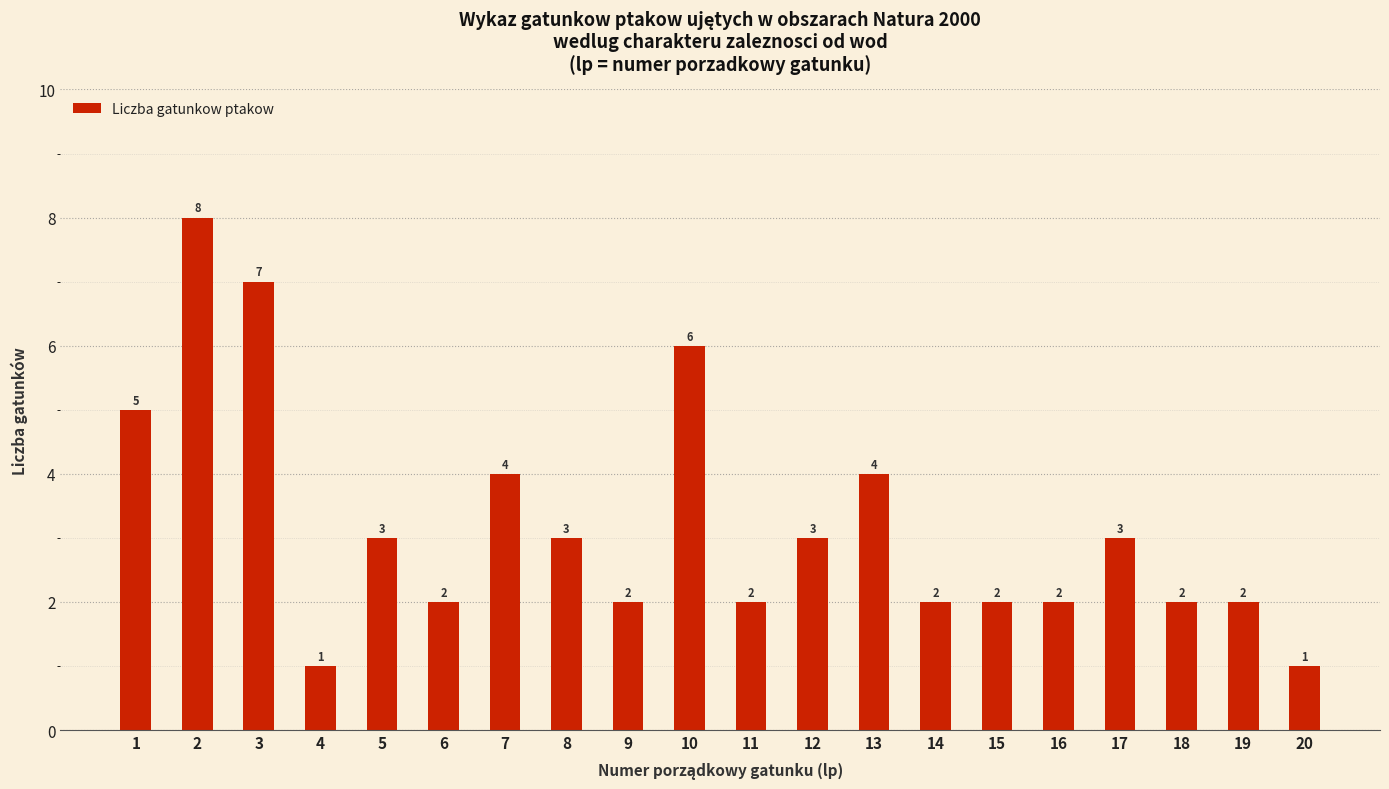

What is the difference between the maximum and minimum values?

7